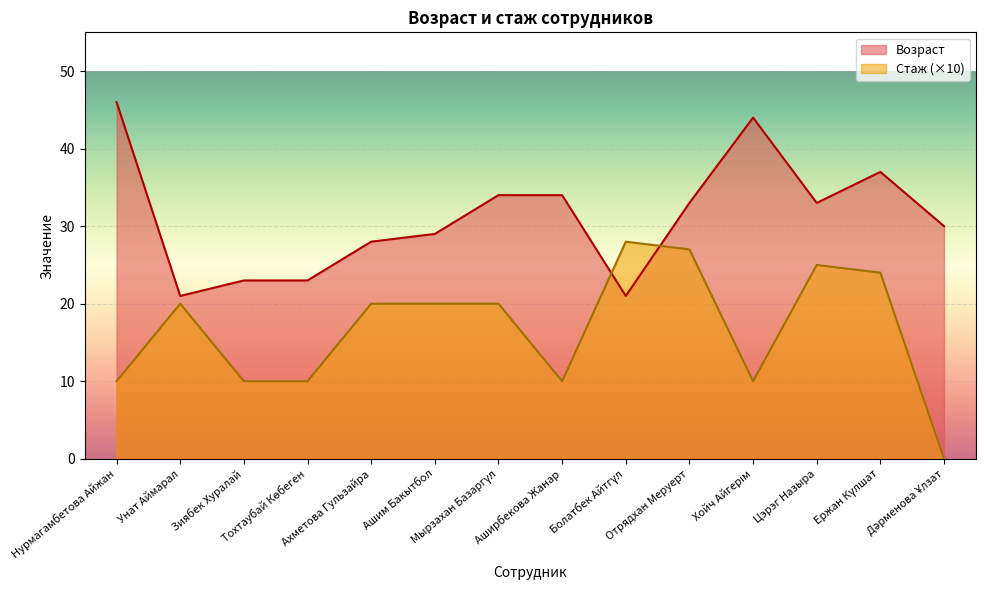

What is the sum of all Возраст values?

436